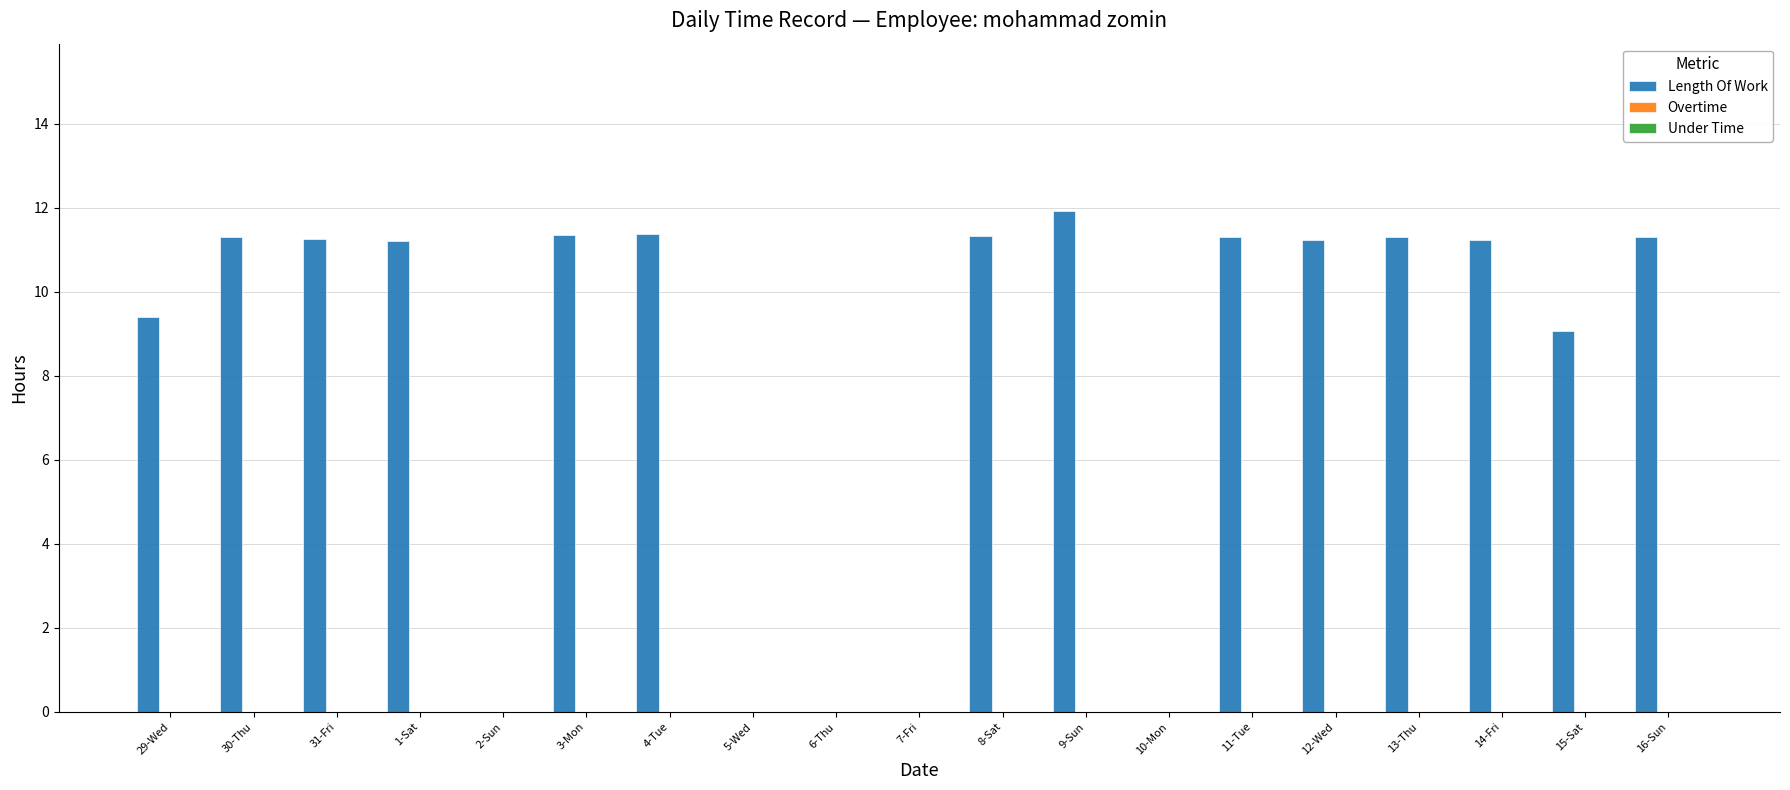

What is the maximum value shown in the chart?

11.9